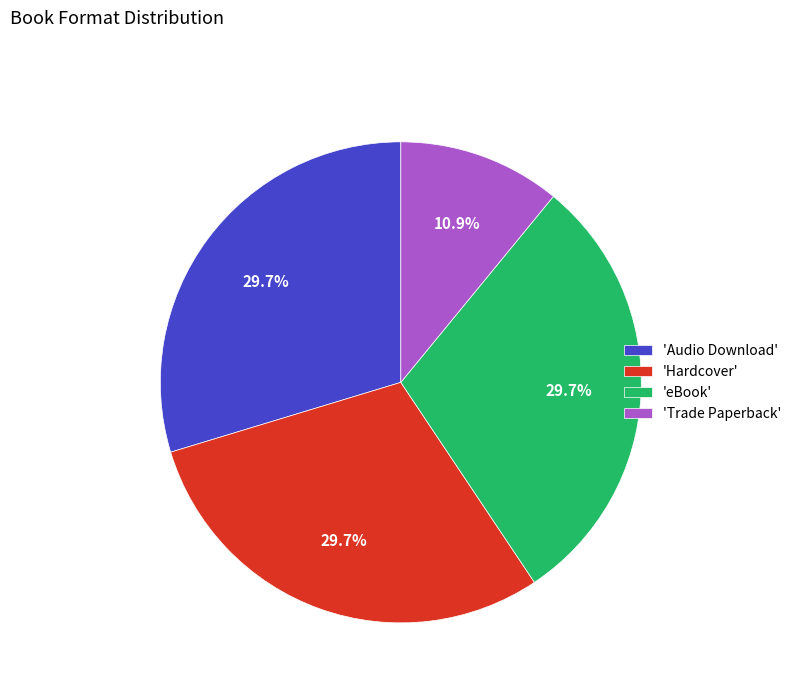

Combined, do 'eBook' and 'Audio Download' account for over 50%?

Yes